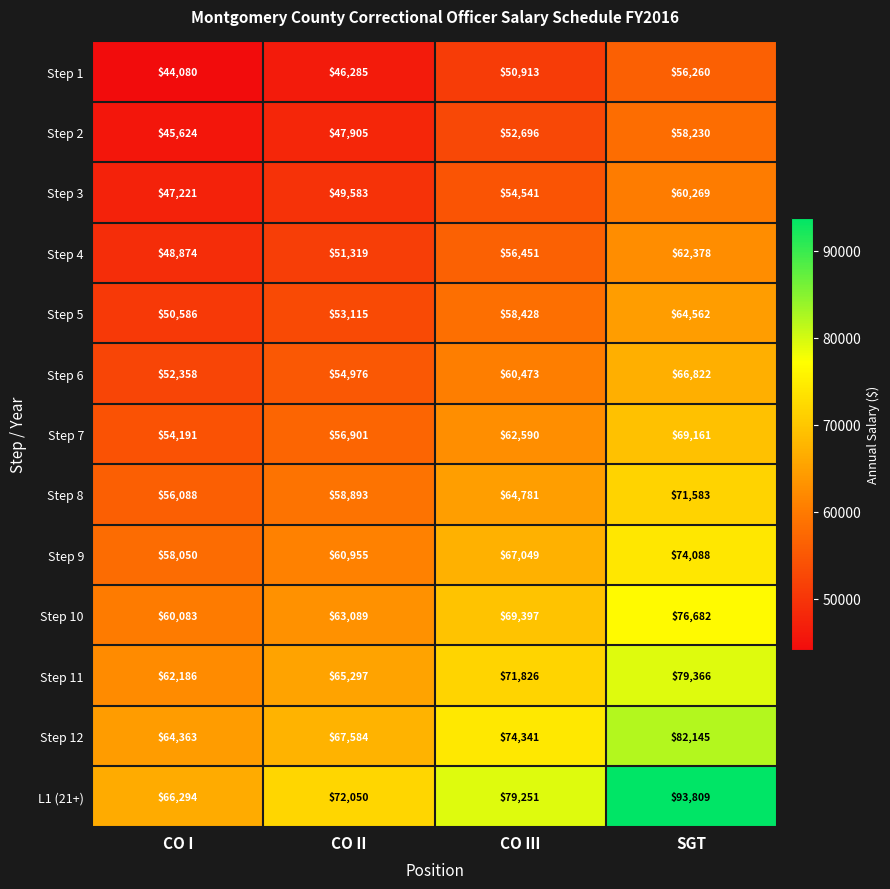

Which category has the highest value across all series?

SGT